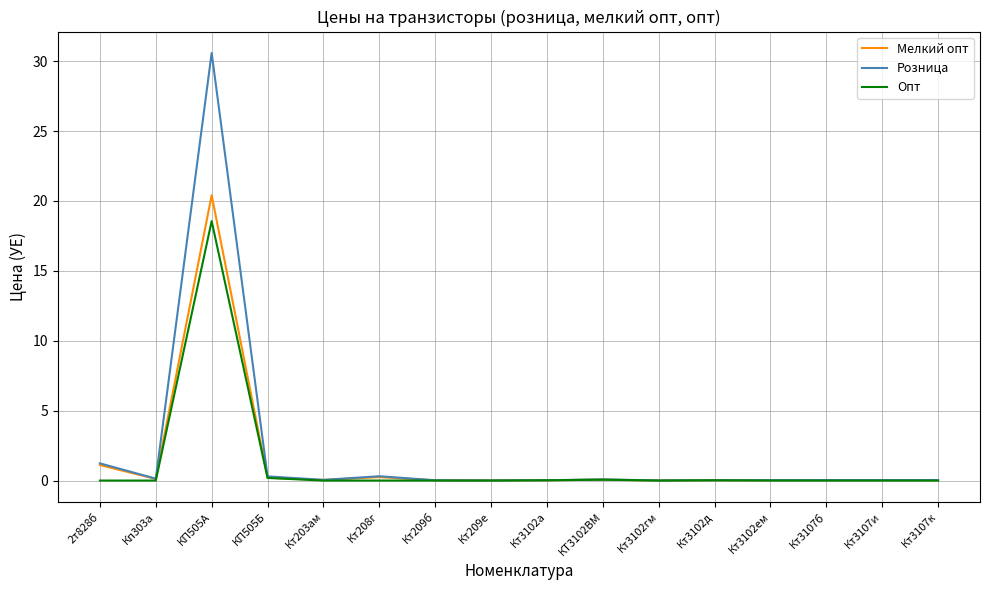

Which category has the highest value across all series?

КП505А